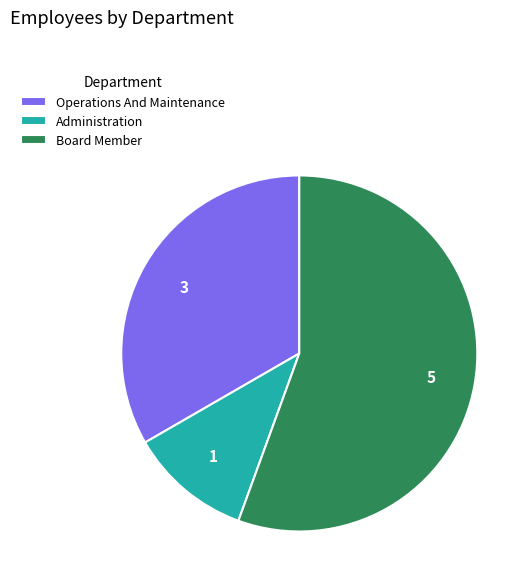

Rank the categories by value from highest to lowest.

Board Member, Operations And Maintenance, Administration